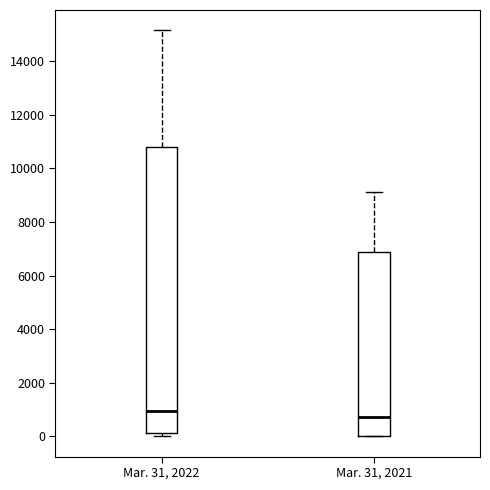

Comparing the boxes themselves (not the whiskers), which one is the tallest?

Mar. 31, 2022